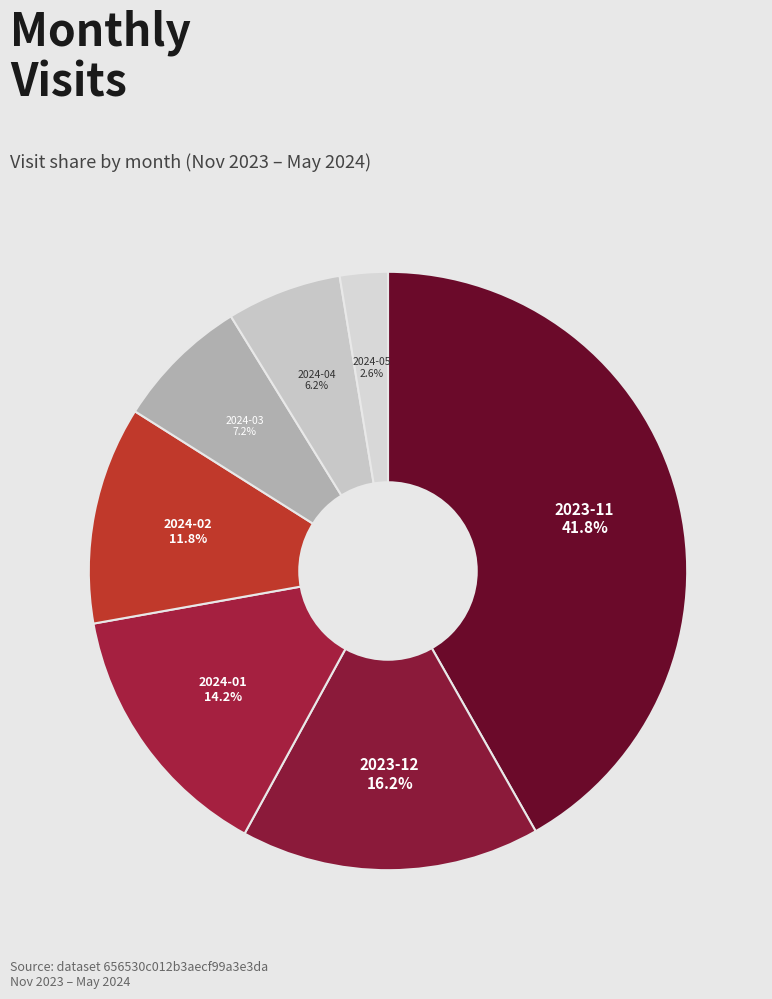

Is there any slice that represents more than half of the pie?

No